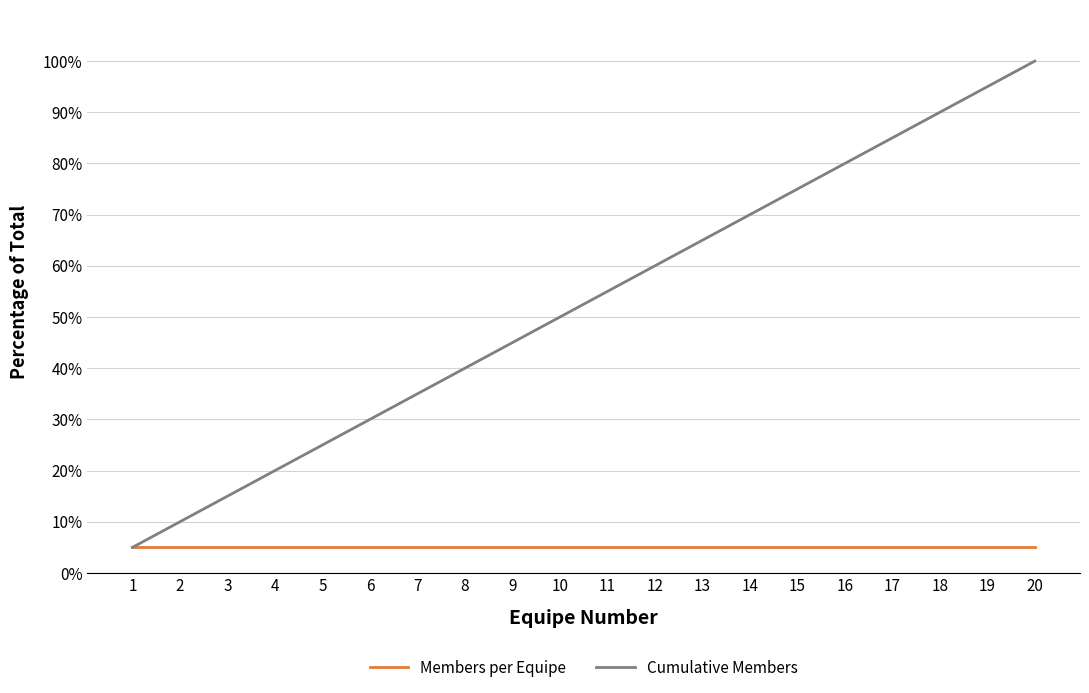

Rank the series by their maximum value, from lowest to highest.

Members per Equipe, Cumulative Members